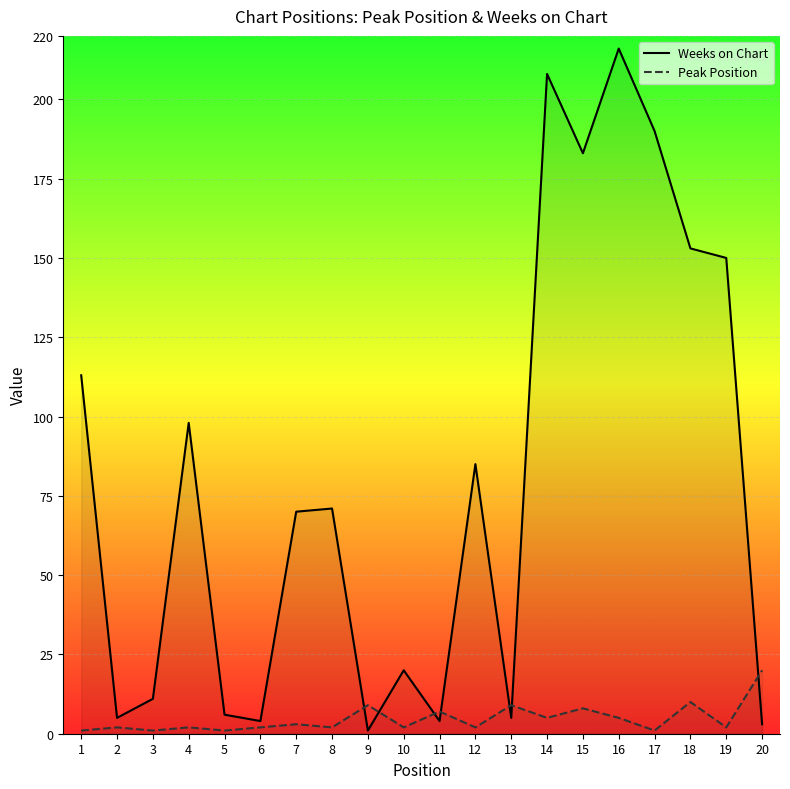

What is the minimum value for Peak Position?

1